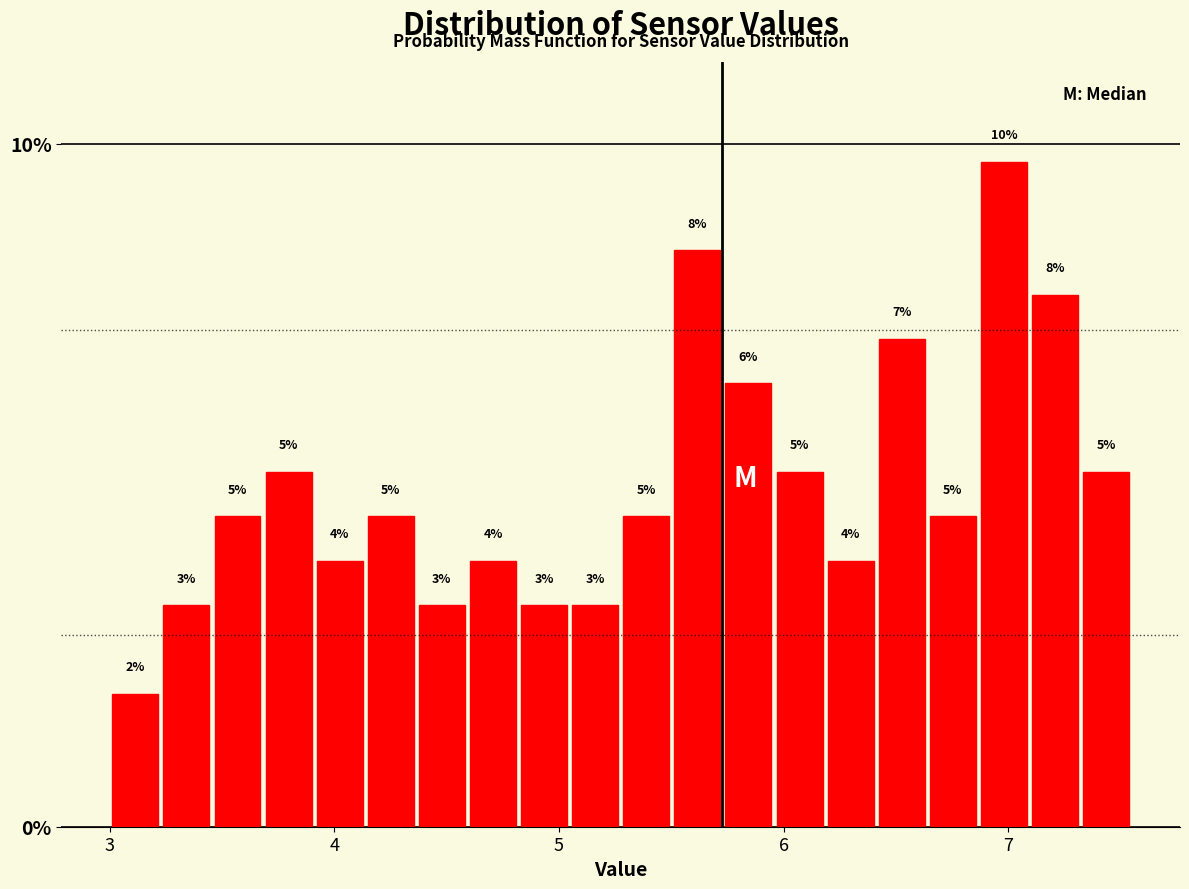

Read against the x-axis, roughly where is the centre of the tallest bar?

7.0